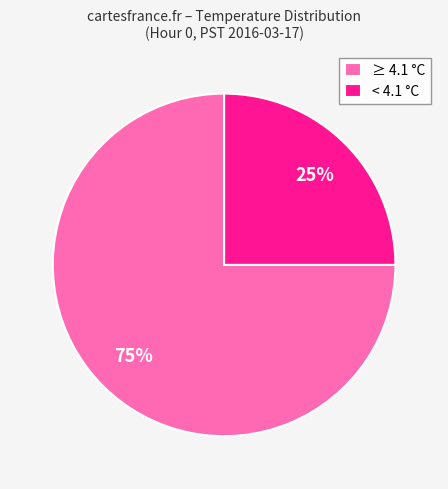

To the nearest percent, what is the average slice percentage?

50%